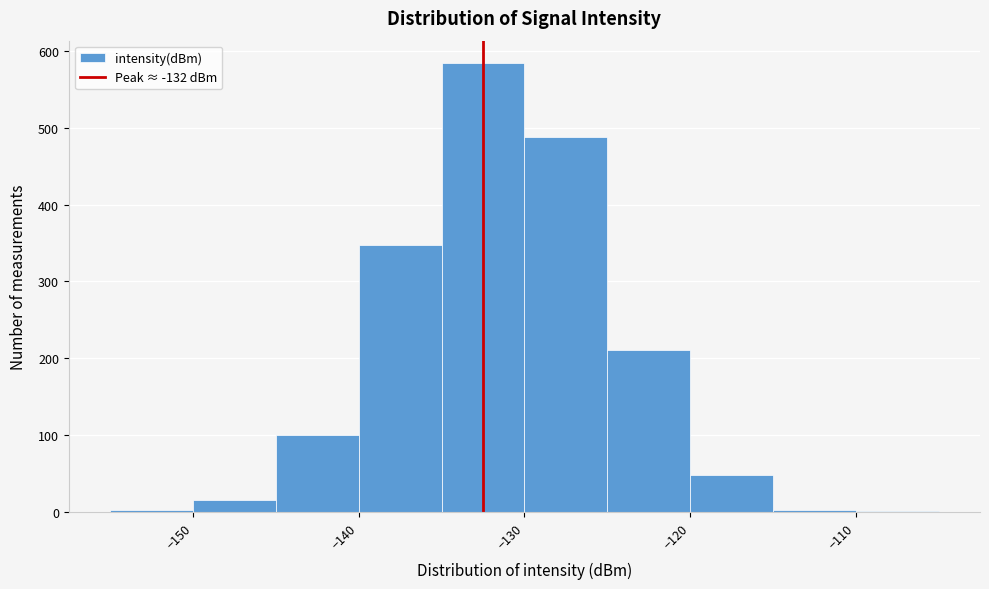

Reading left to right, list every bar in this chart as the range it spans on the x-axis followed by its height. The values are not printed on the chart, so give them approximately, as read against the axis.

-155 to -150: under 10
-150 to -145: 20
-145 to -140: 100
-140 to -135: 350
-135 to -130: 580
-130 to -125: 490
-125 to -120: 210
-120 to -115: 50
-115 to -110: under 10
-110 to -105: under 10